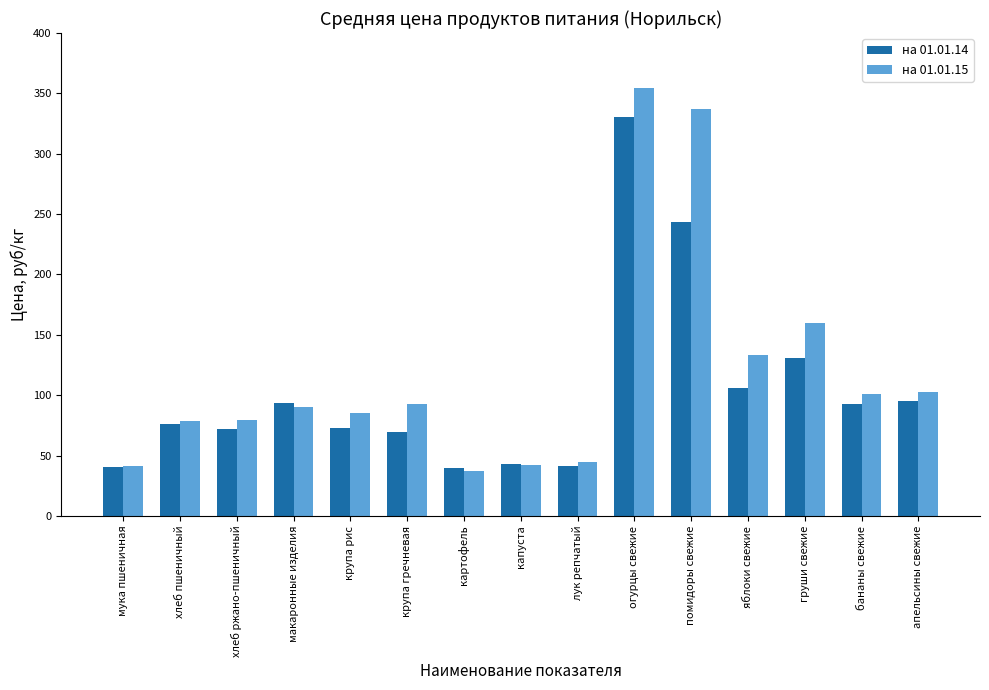

What is the smallest value displayed?

37.6